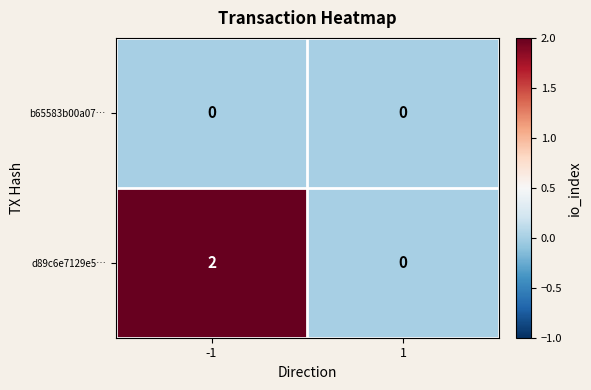

At which category does the chart reach its peak across all series?

-1